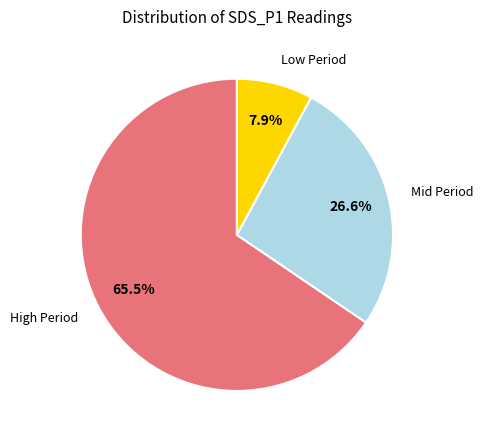

Is there a majority slice in this chart?

Yes